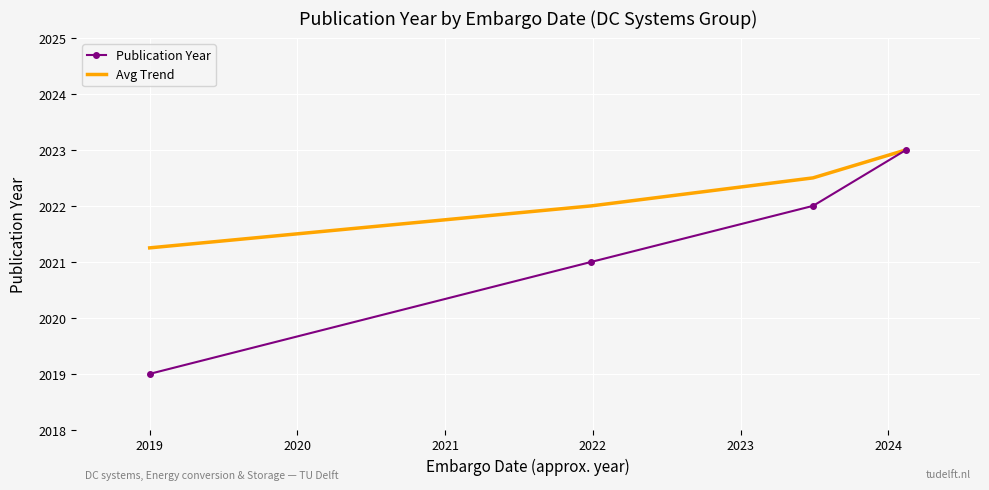

At how many categories does at least one series exceed 2019?

4